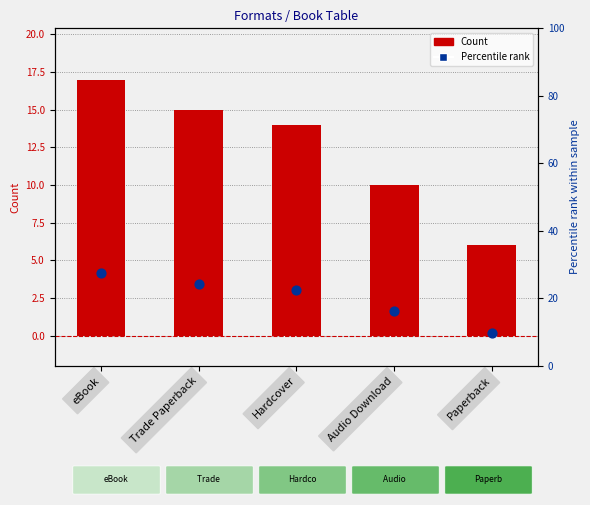

Which series has the widest spread of Y values?

Percentile rank